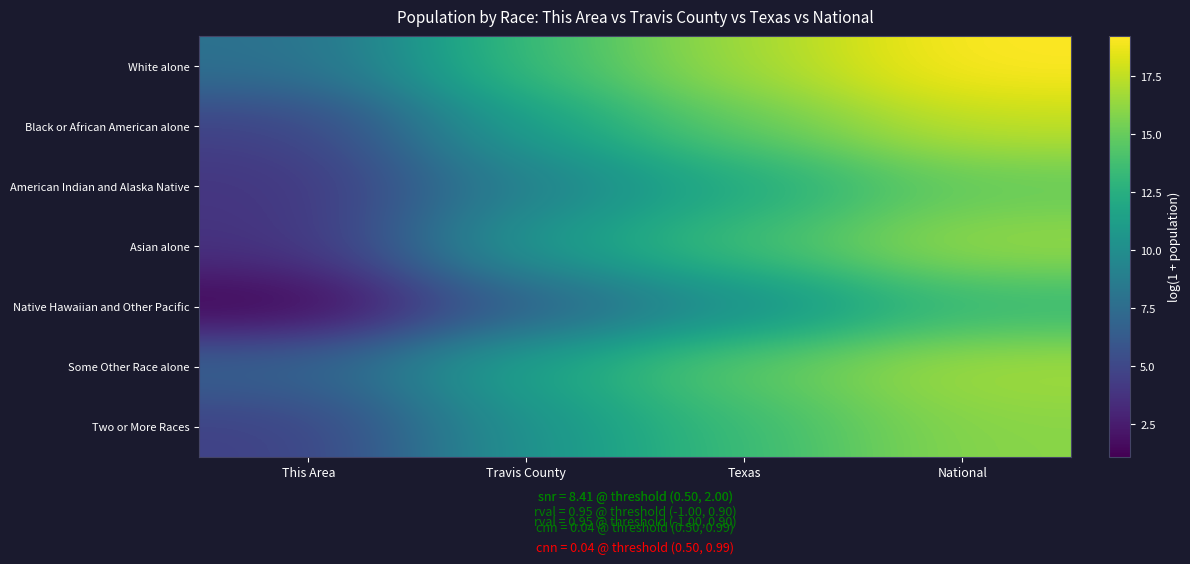

Reading left to right, what are all the values shown in this chart?

White alone: This Area=7.8	Travis County=13.5	Texas=16.7	National=19.2
Black or African American alone: This Area=4.6	Travis County=11.4	Texas=14.9	National=17.5
American Indian and Alaska Native: This Area=3.9	Travis County=9.1	Texas=12.0	National=14.9
Asian alone: This Area=3.7	Travis County=11.0	Texas=13.8	National=16.5
Native Hawaiian and Other Pacific: This Area=1.1	Travis County=6.6	Texas=10.0	National=13.2
Some Other Race alone: This Area=6.9	Travis County=11.7	Texas=14.8	National=16.8
Two or More Races: This Area=4.6	Travis County=10.4	Texas=13.4	National=16.0